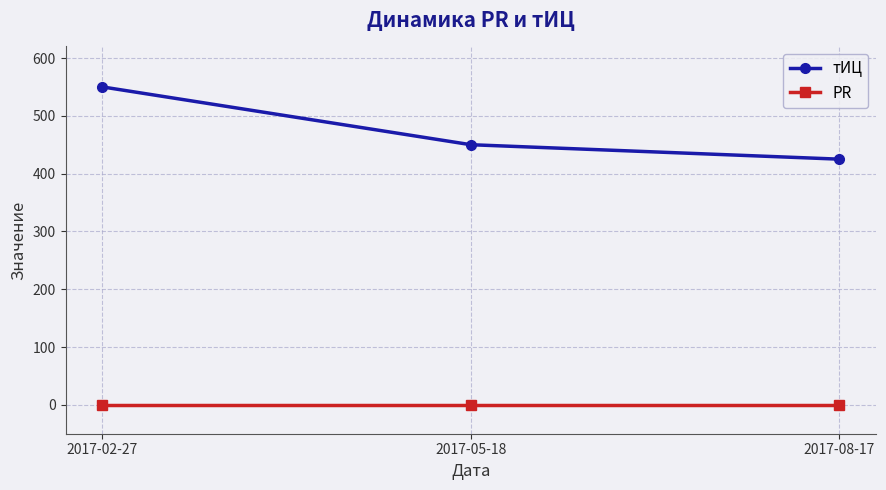

List the series in order of their peak value, highest first.

тИЦ, PR